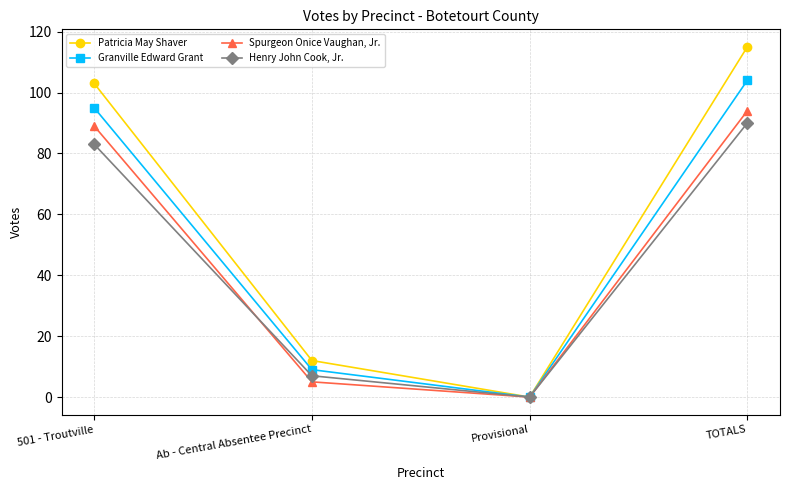

What is the average value of the Henry John Cook, Jr. series?

45